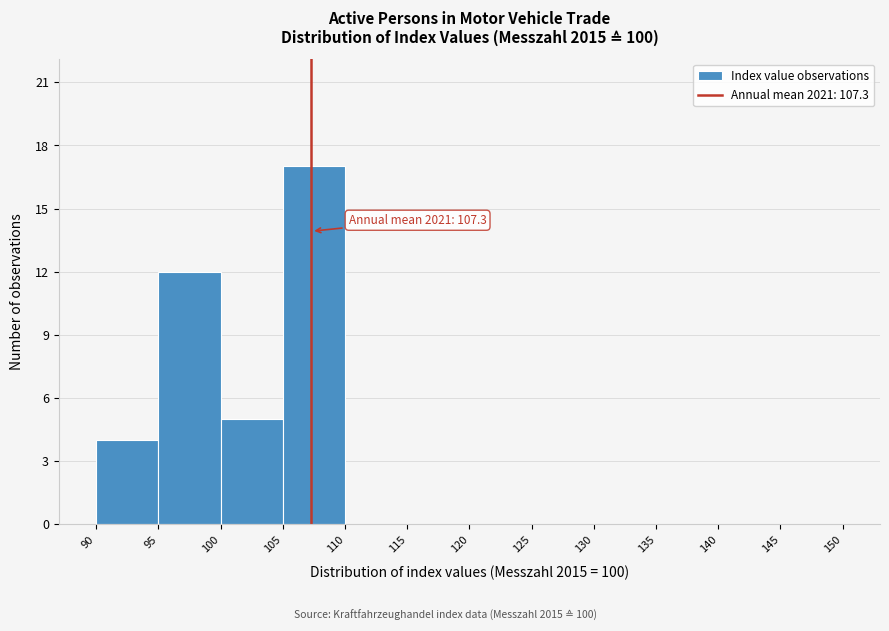

Over which range of the x-axis is the bar tallest?

105 to 110